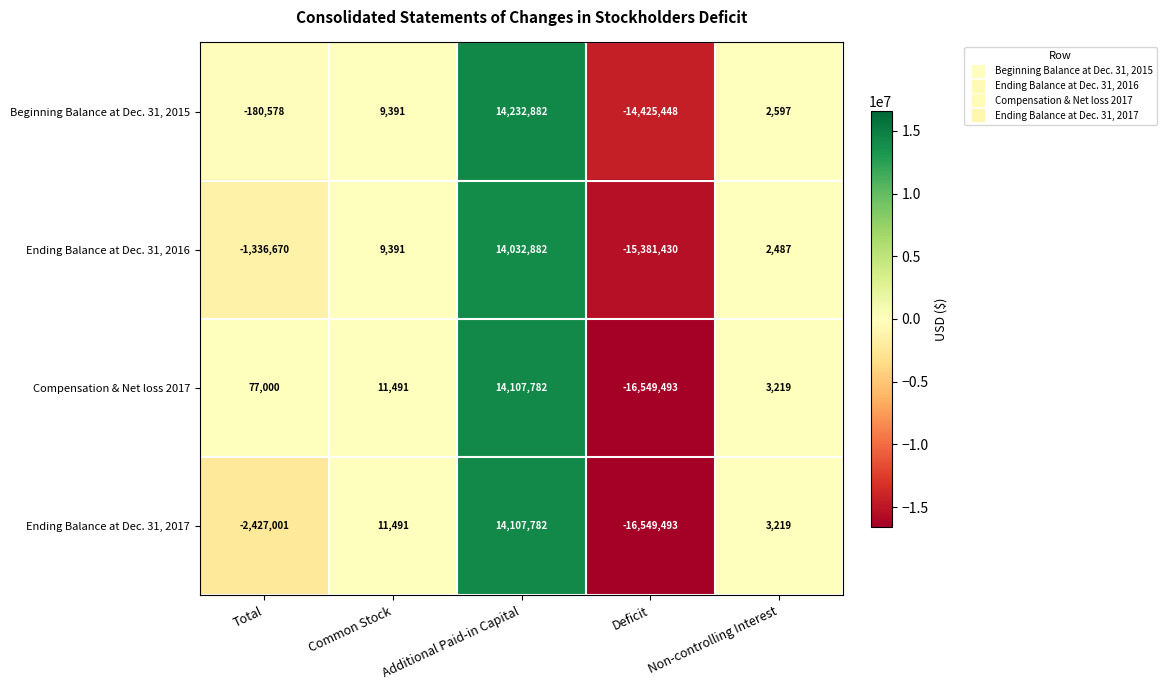

Between Common Stock and Additional Paid-in Capital, which series saw the biggest shift?

Beginning Balance at Dec. 31, 2015